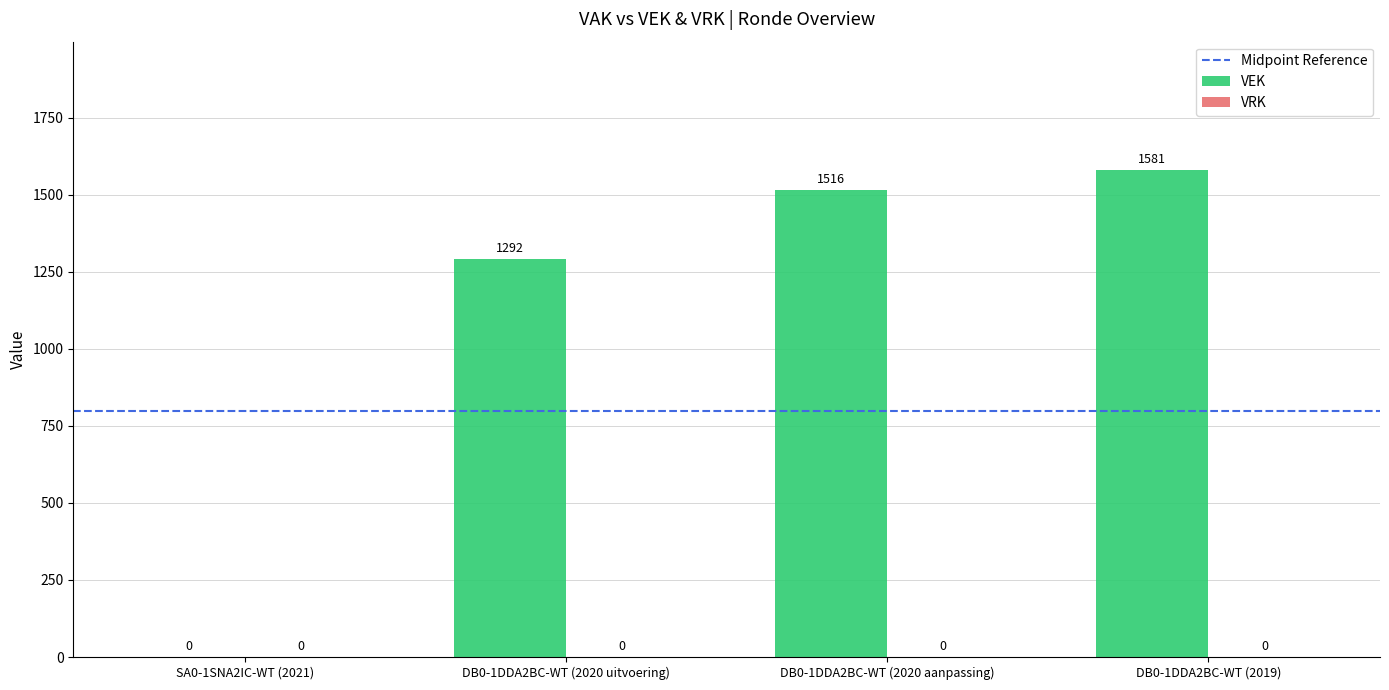

Where is the data nearest to the value 790?

DB0-1DDA2BC-WT (2020 uitvoering)